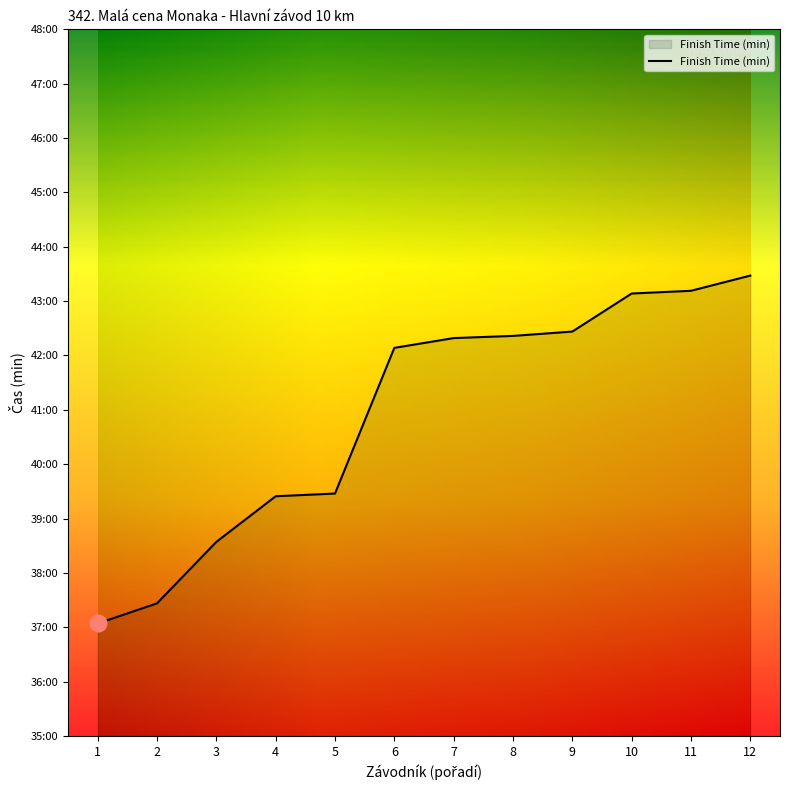

Reading right to left, what are all the values shown in this chart?

Štěpánek Martin=43.5	Matras Tomáš=43.2	Teplý Jaroslav=43.1	Jirák Roman=42.4	Sedláček Jaroslav=42.4	Jakeš Josef=42.3	Lán Filip=42.1	Klvaň Norbert=39.5	Doucha Jiří=39.4	Rohlík Václav=38.6	Procházka David=37.4	Hradecký Jaromír=37.1